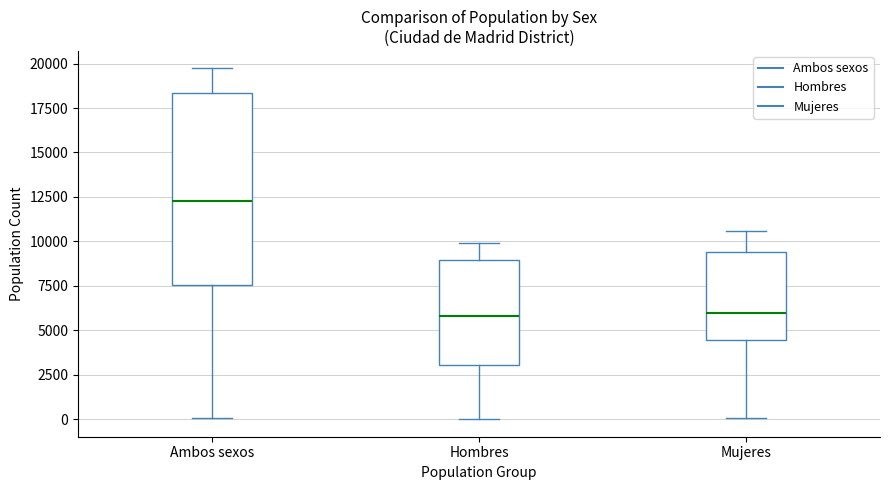

Which box's median line is the highest?

Ambos sexos